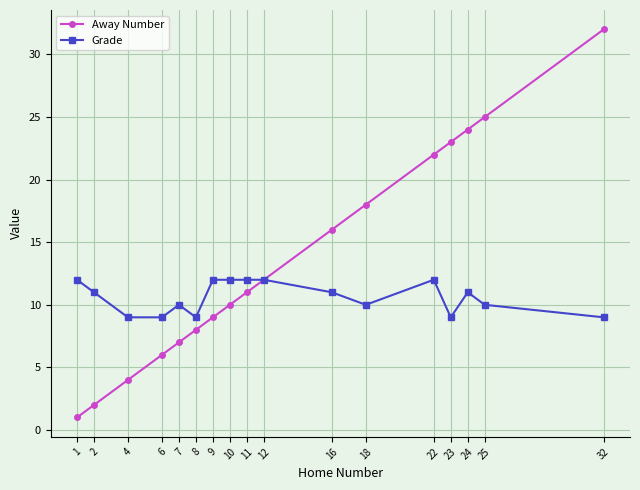

At 16, list the series in order from largest to smallest.

Away Number, Grade